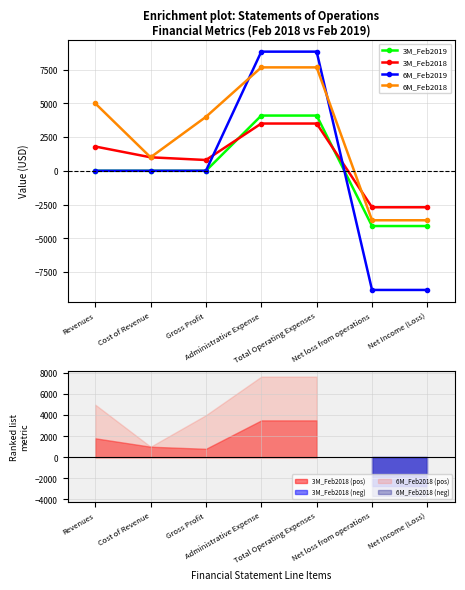

After their last crossing, which series has the higher values: 6M_Feb2019 or 3M_Feb2018?

3M_Feb2018